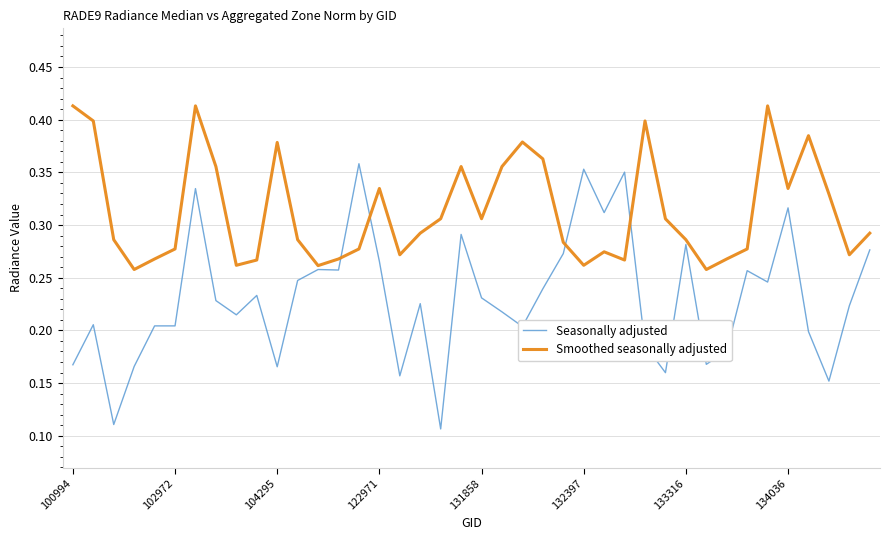

List the series in order of their overall mean, highest first.

Smoothed seasonally adjusted, Seasonally adjusted